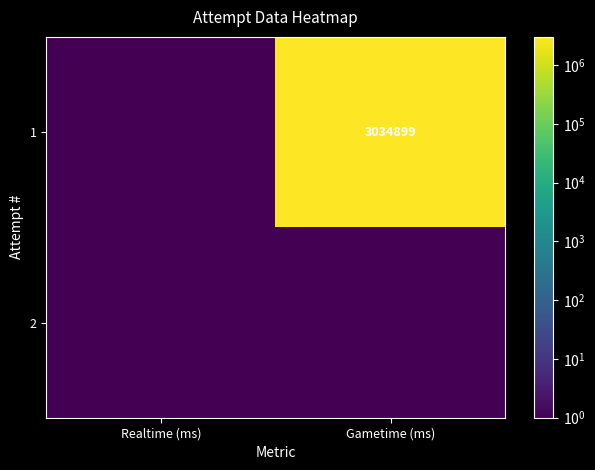

Rank the series by their maximum value, from lowest to highest.

2, 1